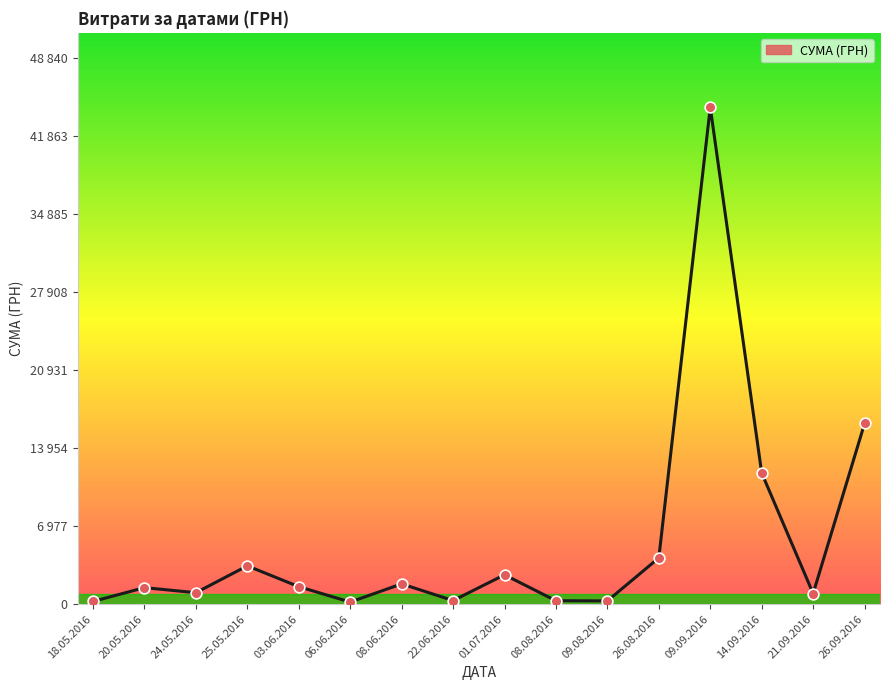

Approximately how many times larger is the value at 06.06.2016 compared to 01.07.2016?

0.1